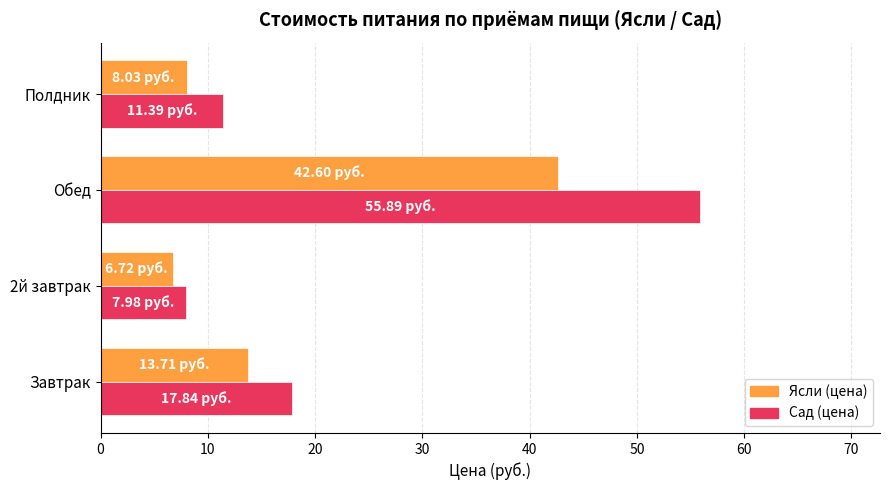

List the series in order of their peak value, lowest first.

Ясли (цена), Сад (цена)